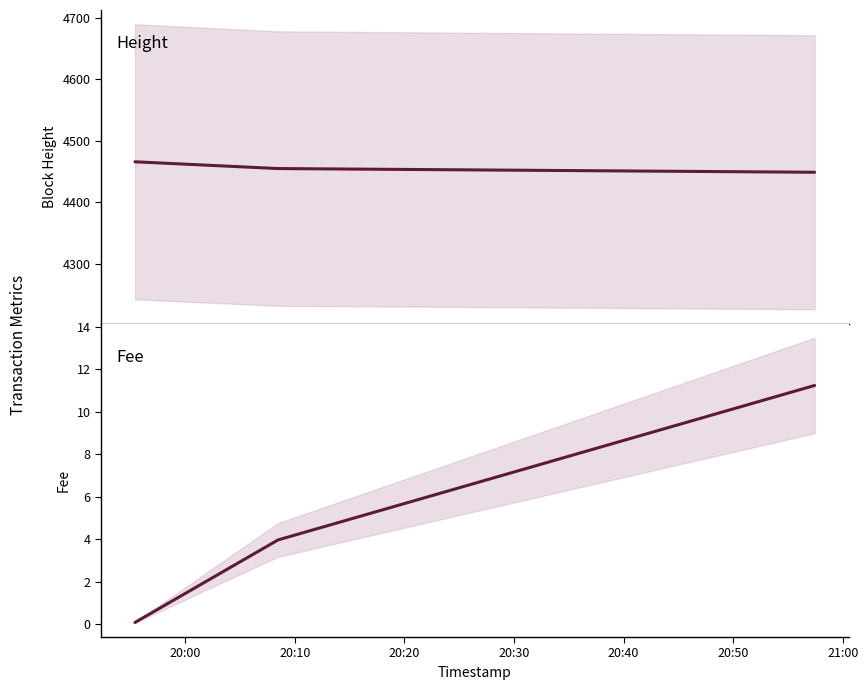

What is the minimum value for Fee?

0.1